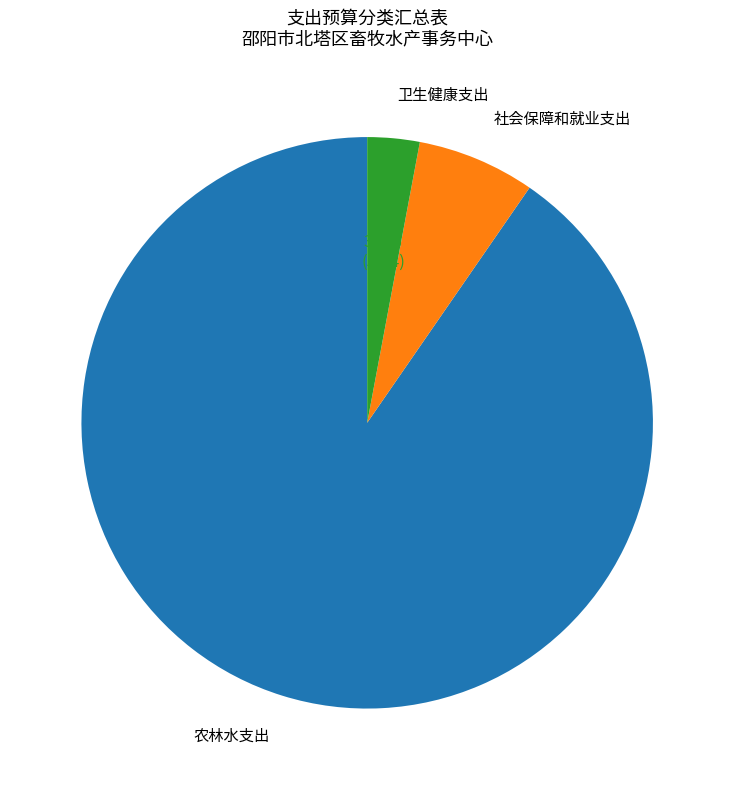

To the nearest percent, what percentage of the pie is 卫生健康支出?

3%